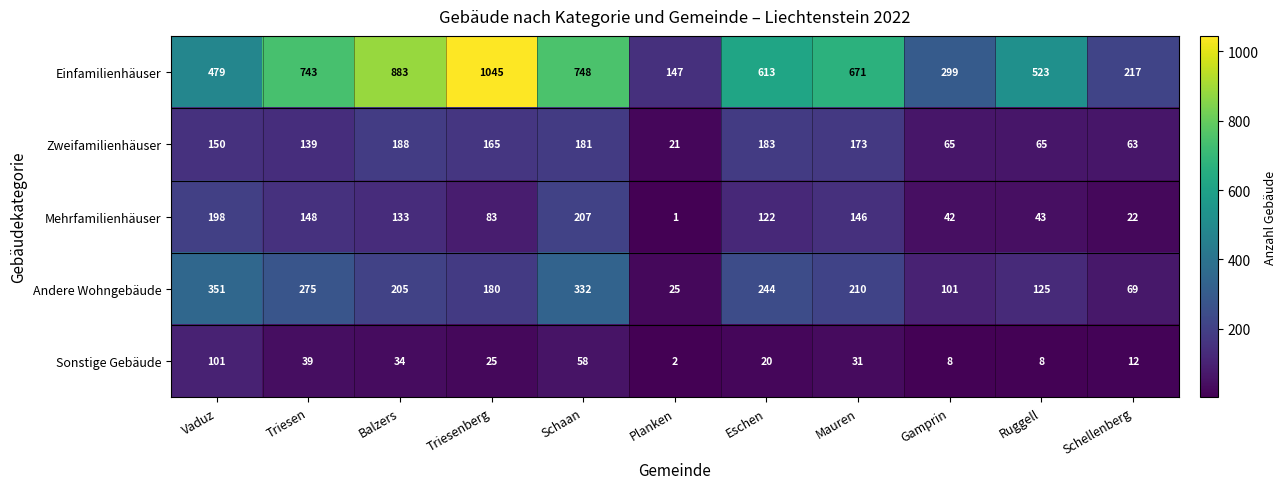

How many data points in Mehrfamilienhäuser are less than 122?

5